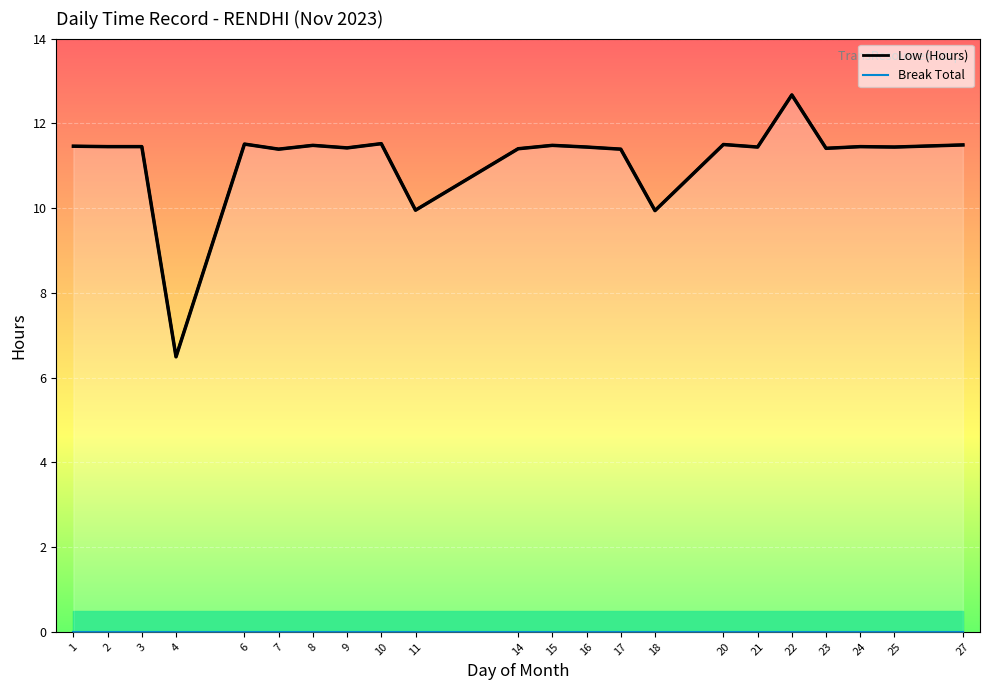

Count the number of data series in this chart.

2